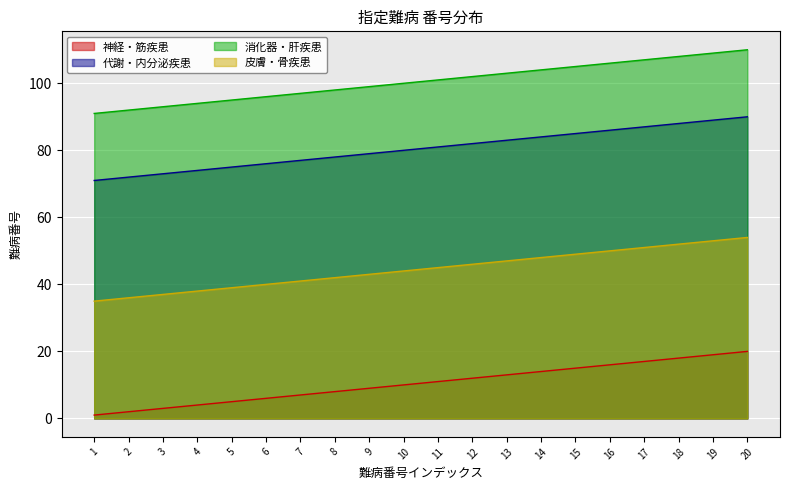

Which series changed the most between 12 and 17?

神経・筋疾患